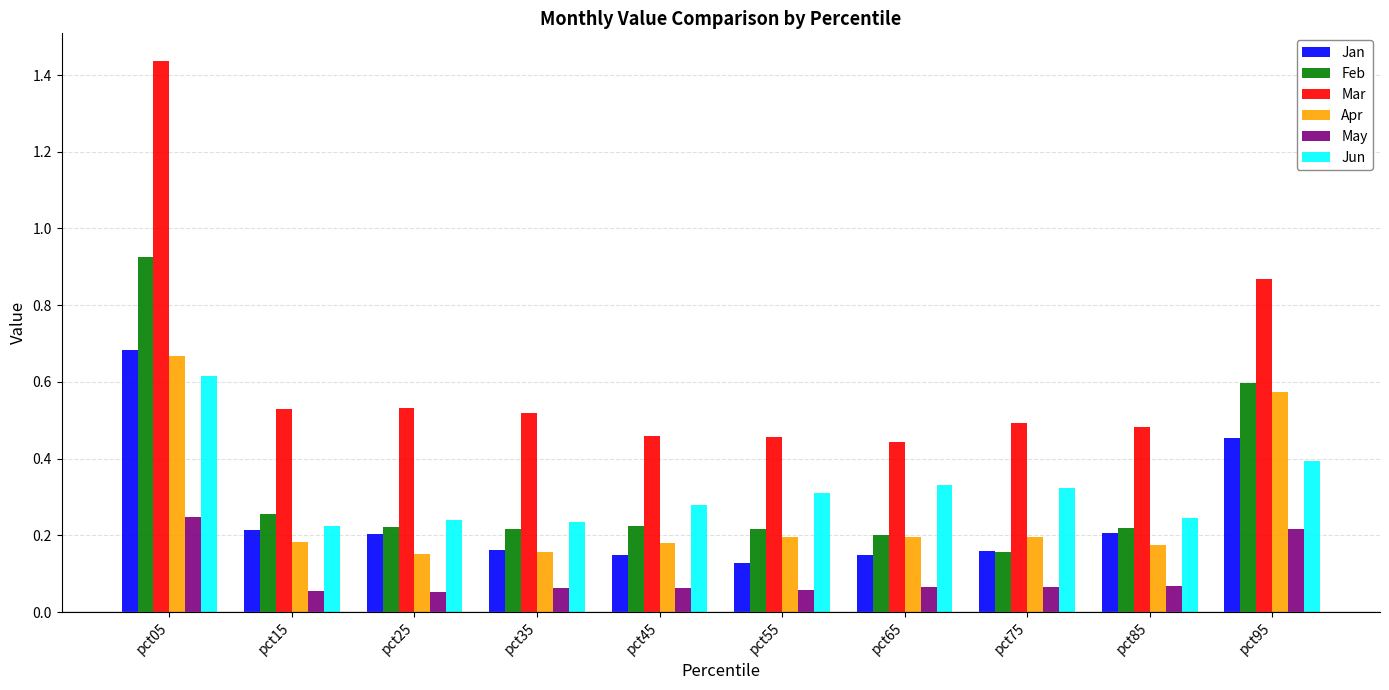

Which series has the largest range (max minus min)?

Mar